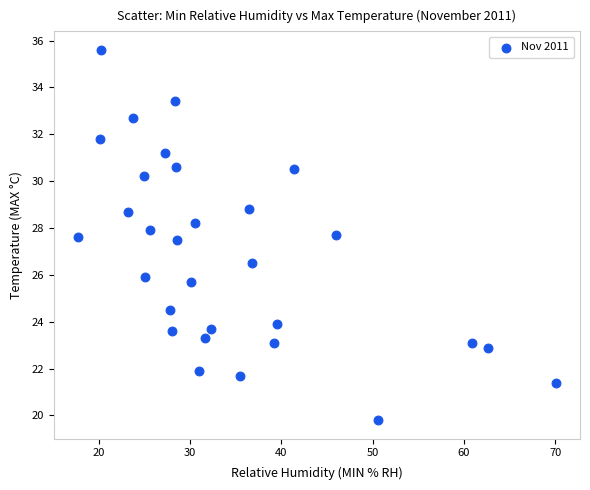

What is the range of Y values (max minus min)?

15.8